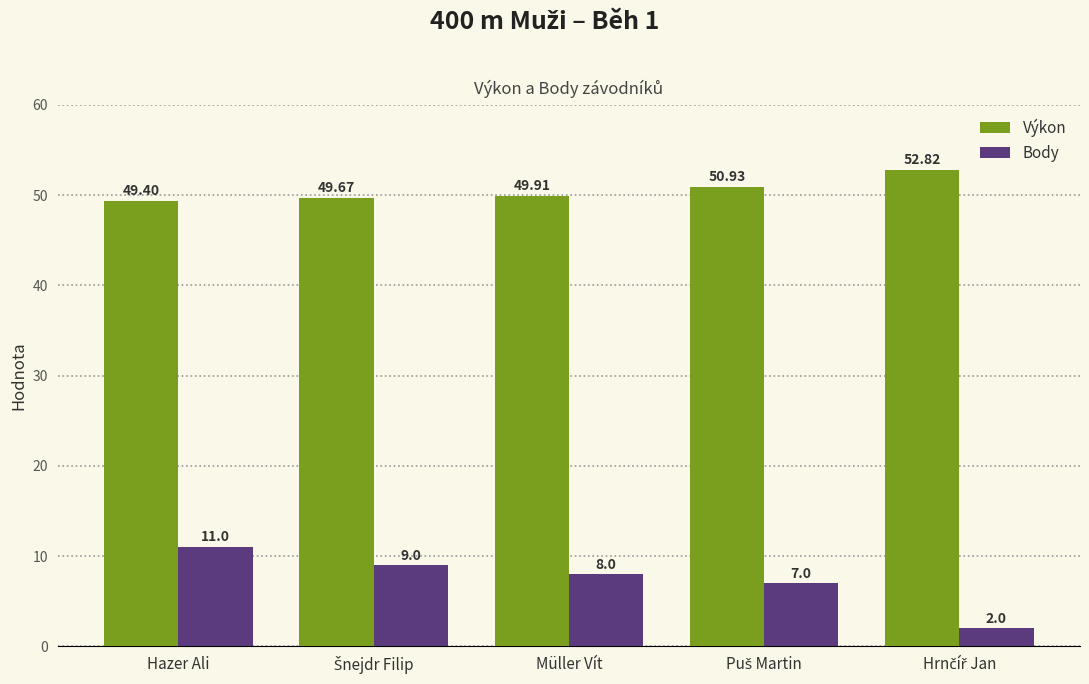

Which category has the lowest value in the Výkon series?

Hazer Ali